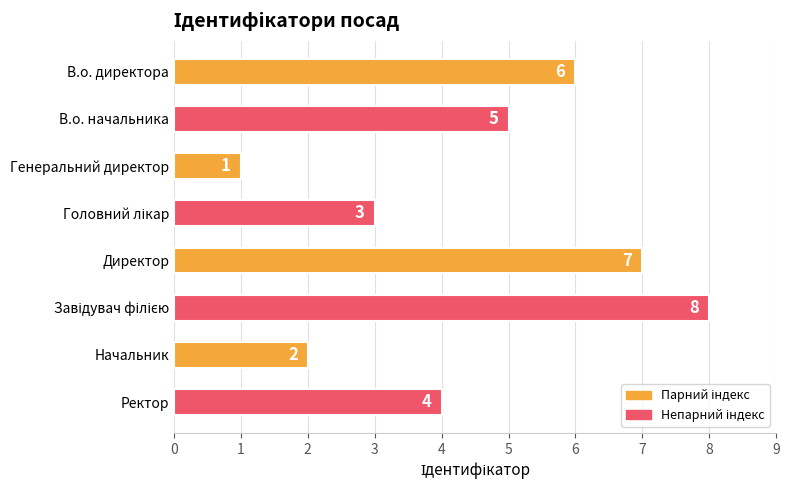

What is the difference between the maximum and minimum values?

7